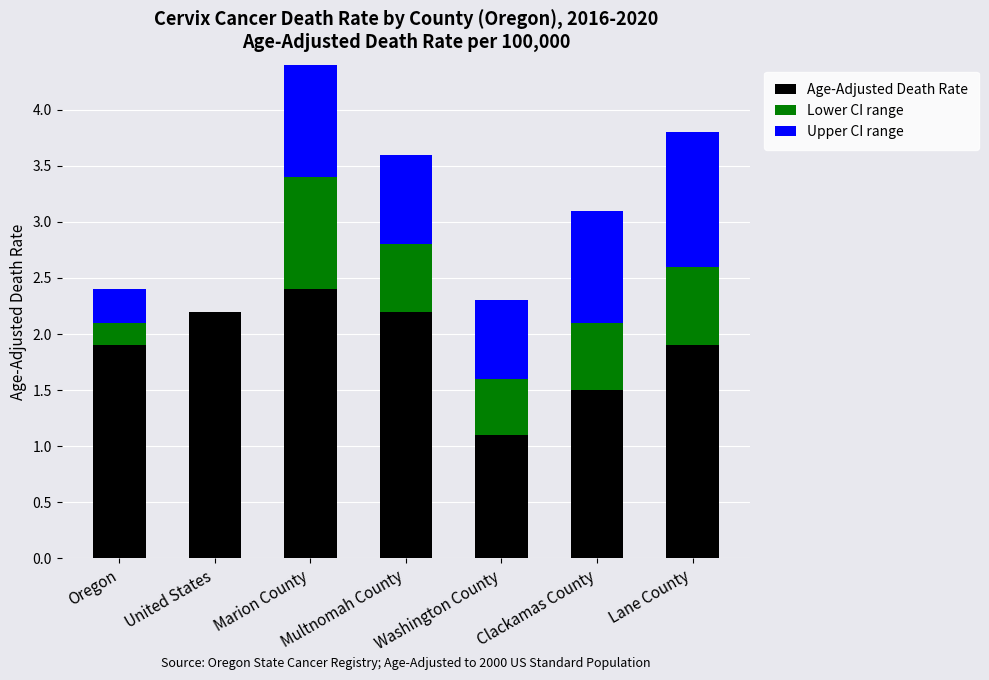

What is the total value across all series at Marion County?

4.6